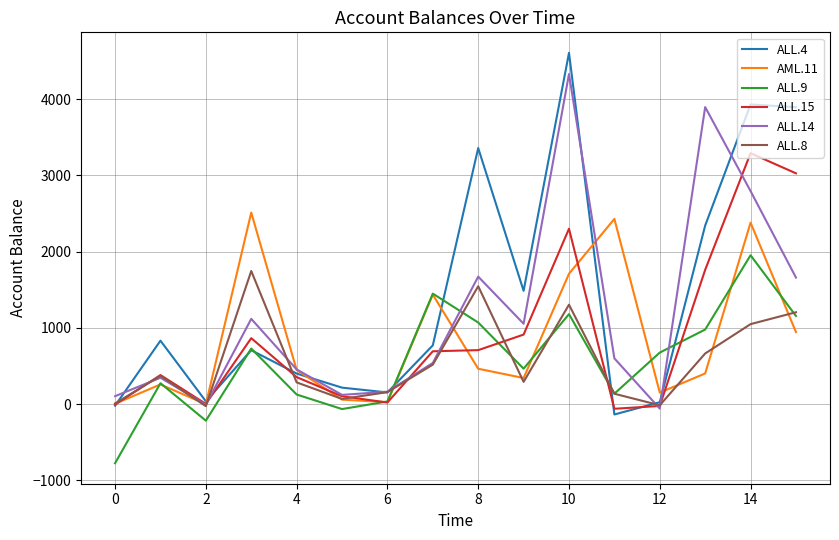

What is the greatest value displayed?

4608